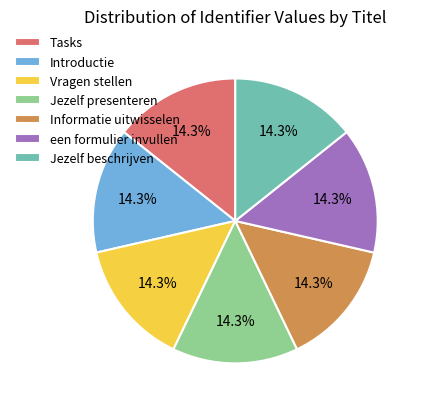

Is it true that Informatie uitwisselen is 14% of the pie?

True